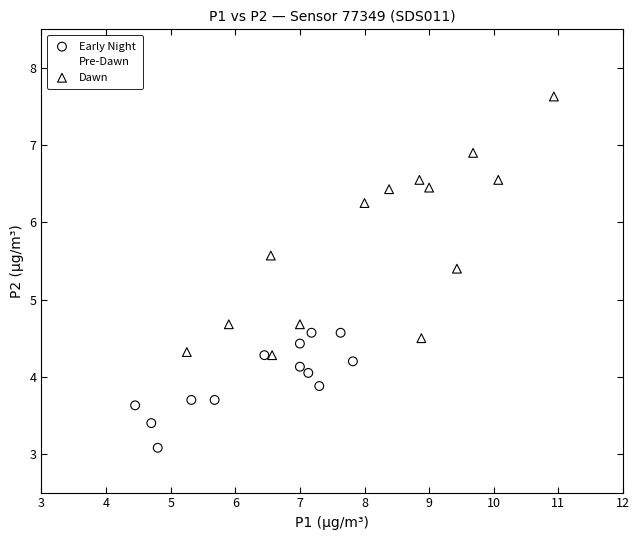

Which series reaches the minimum Y coordinate?

Early Night